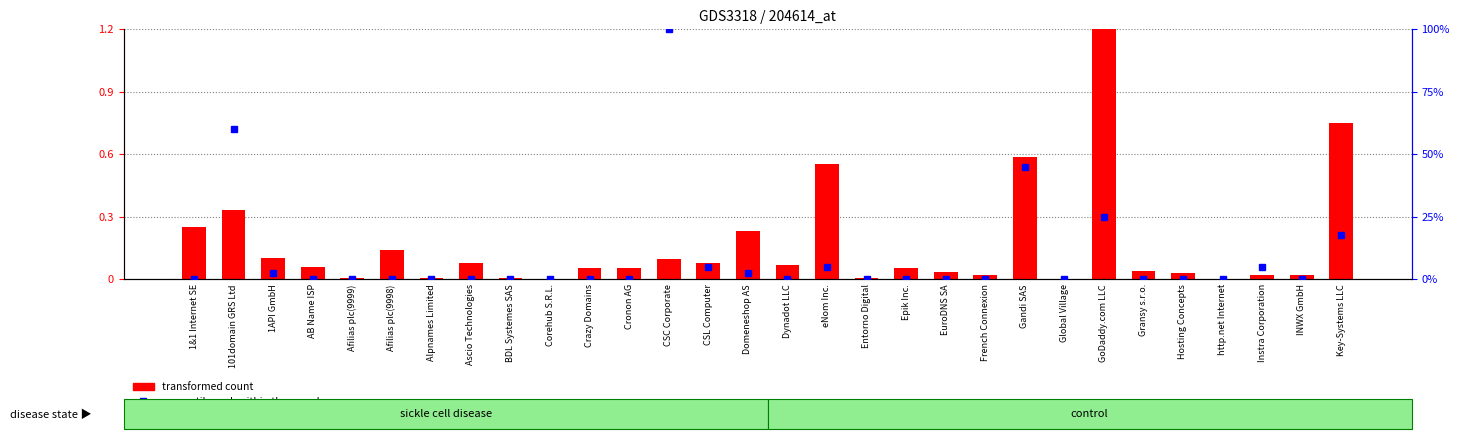

Which category has the lowest value across all series?

Corehub S.R.L.